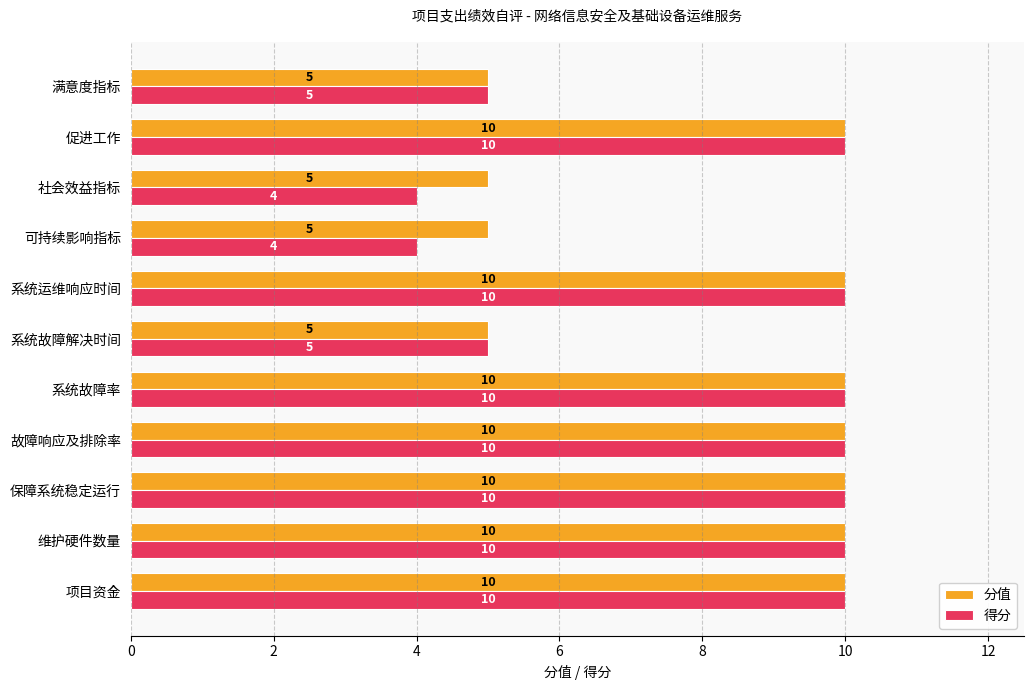

Count the number of categories in the chart.

11